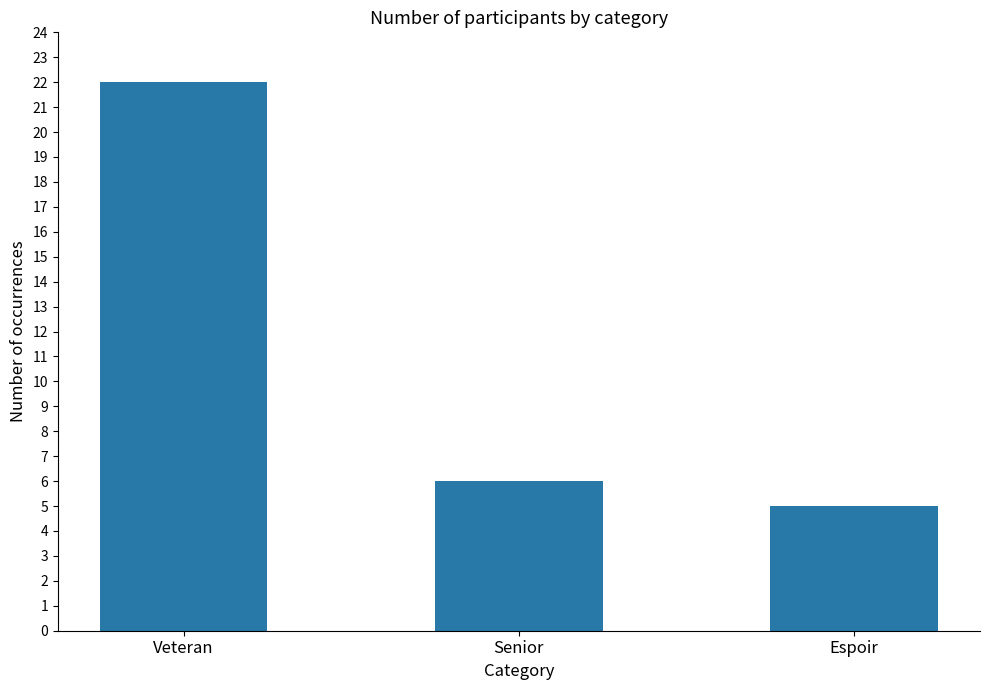

What is the average value?

11